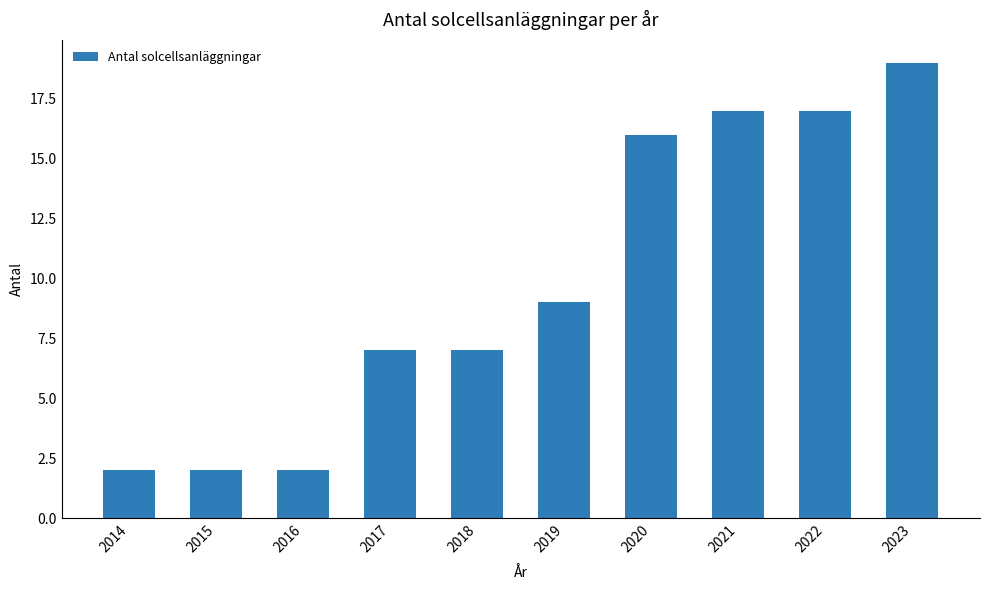

What is the approximate value at 2022?

17